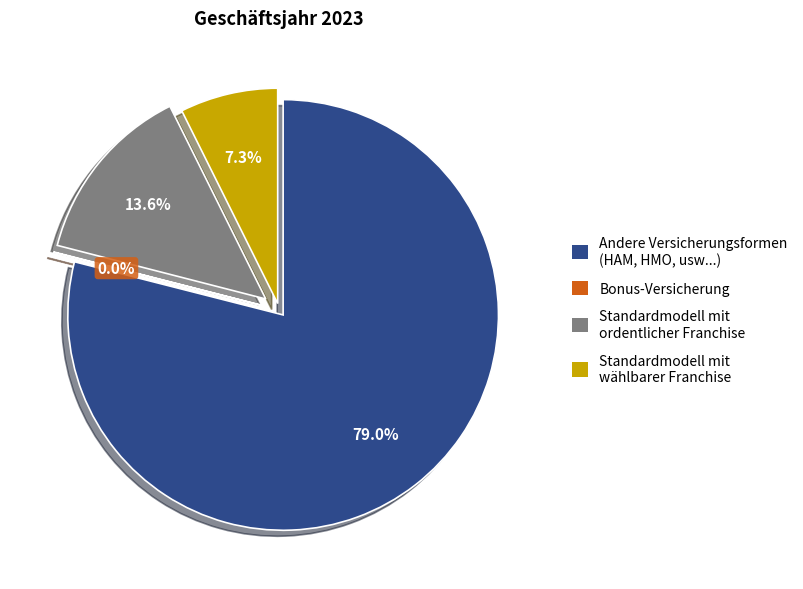

To the nearest percent, what is the difference between the Standardmodell mit ordentlicher Franchise and Andere Versicherungsformen (HAM, HMO, usw...) slice percentages?

65%